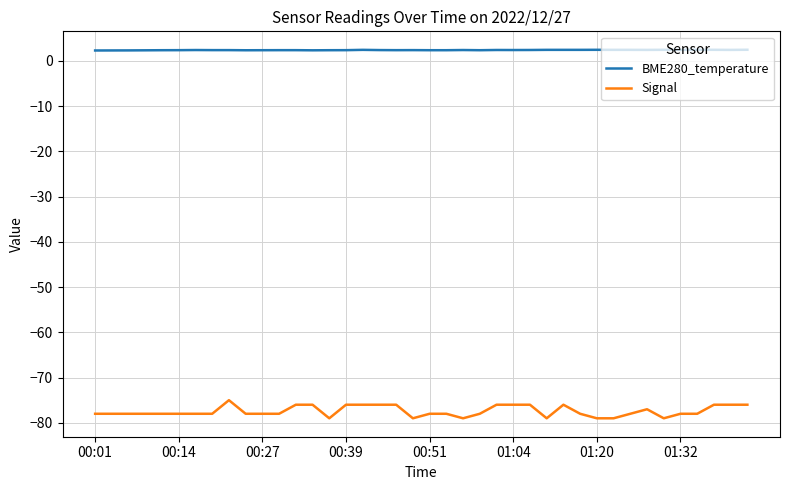

What is the minimum value shown in the chart?

-79.0